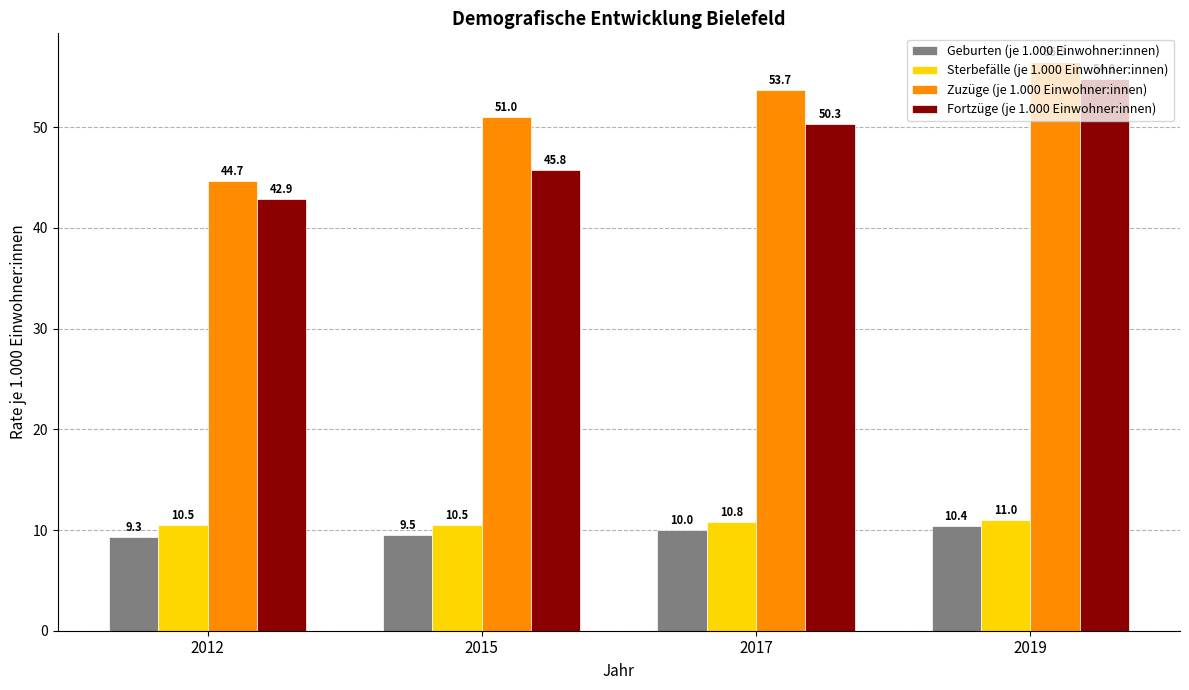

How many bars are there in each group?

4